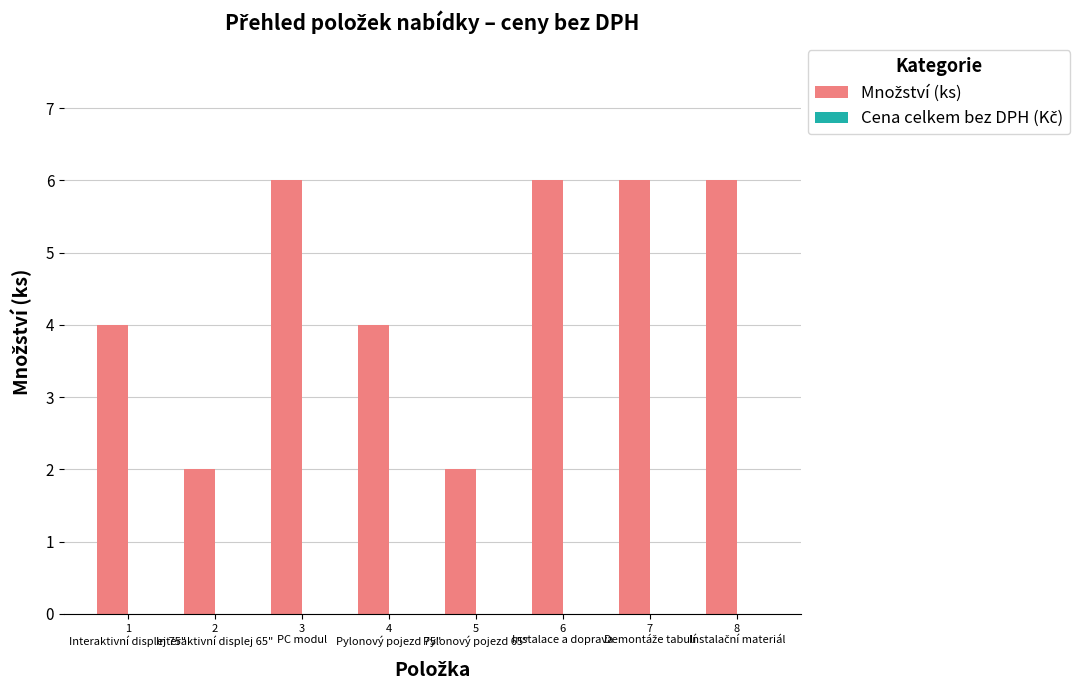

What is the greatest value displayed?

6